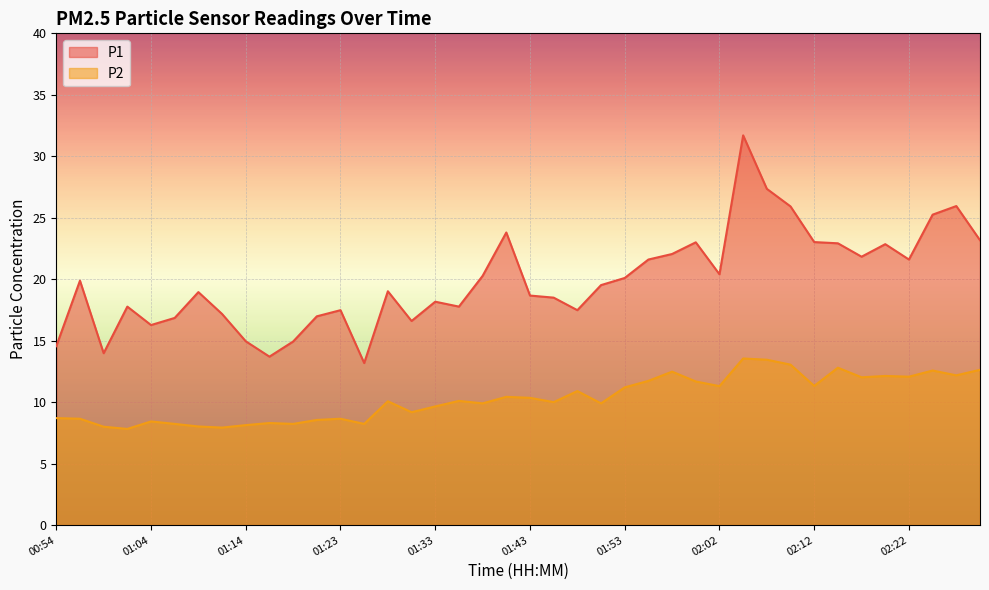

What position from the right is 01:40?

21